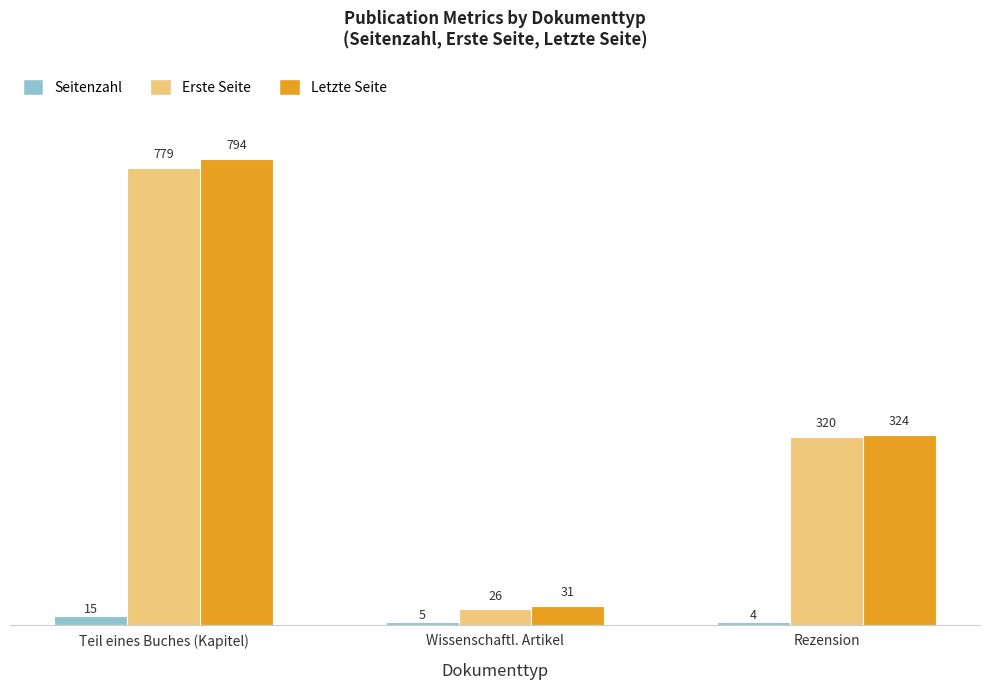

What is the total value across all series at Teil eines Buches (Kapitel)?

1588.0